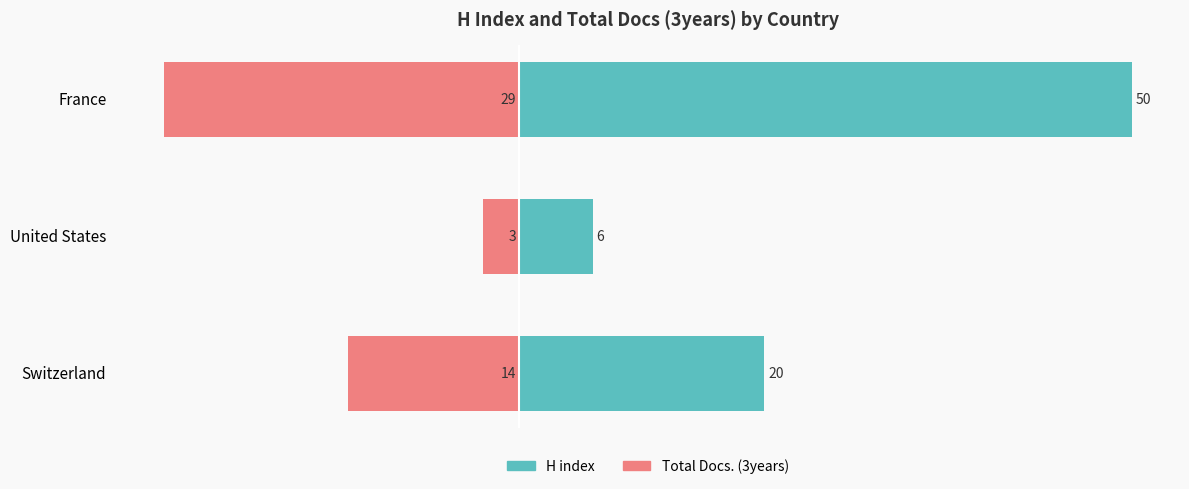

List the series in order of their overall mean, highest first.

H index, Total Docs. (3years)